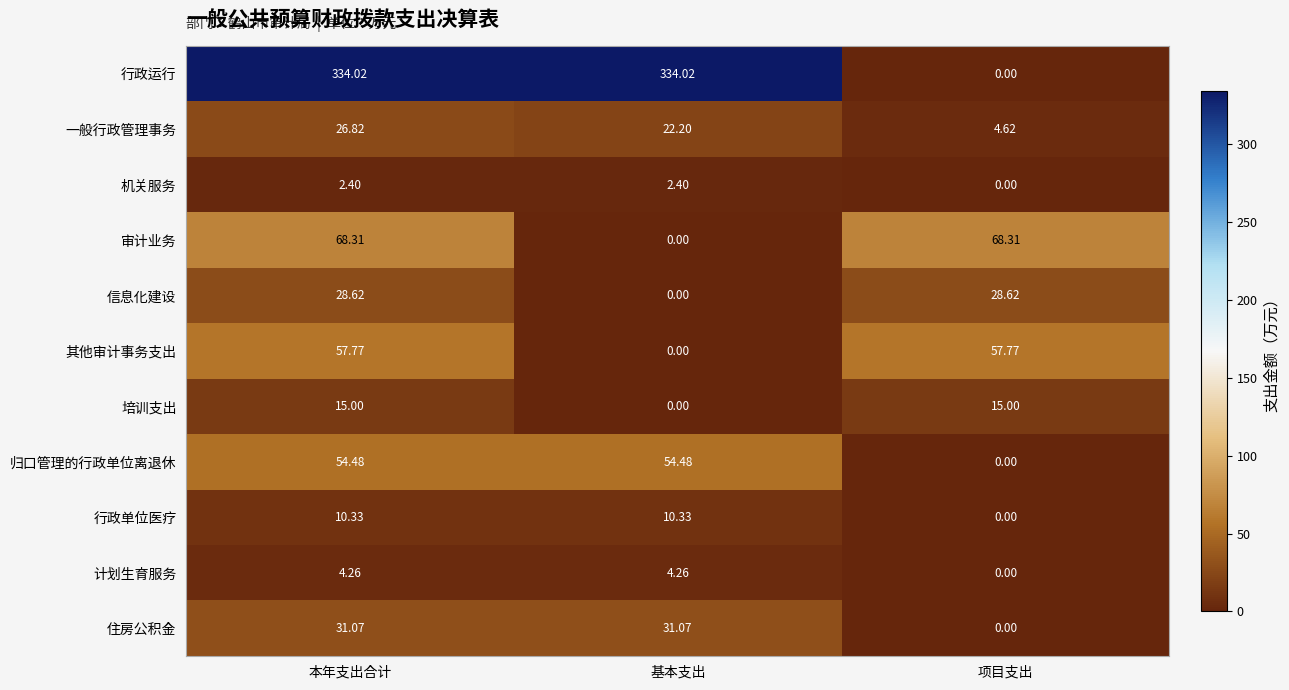

At which label does 一般行政管理事务 reach its minimum?

项目支出